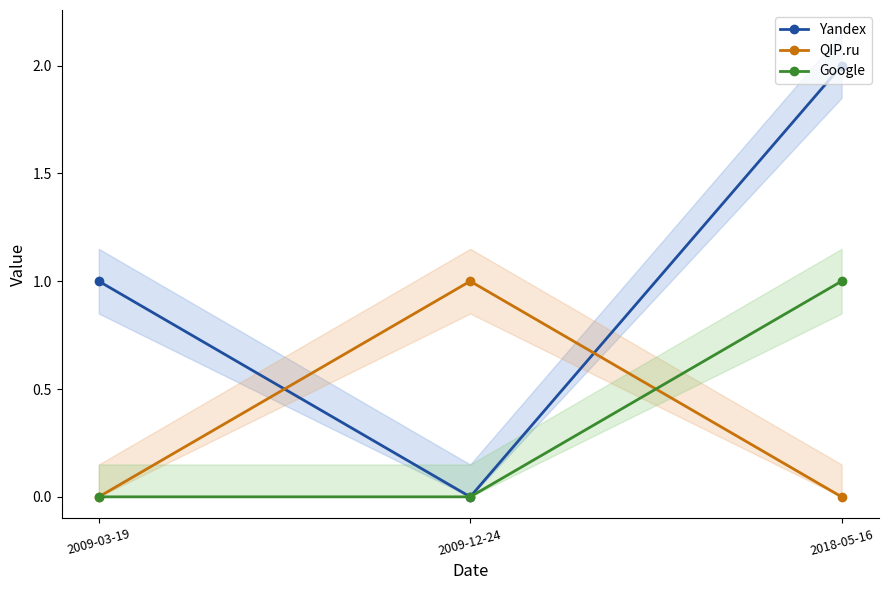

At which category does the chart reach its minimum across all series?

2009-12-24